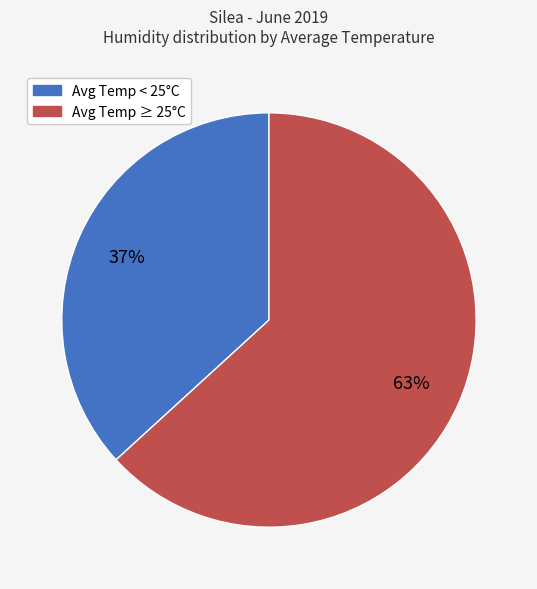

Does any single category account for the majority?

Yes